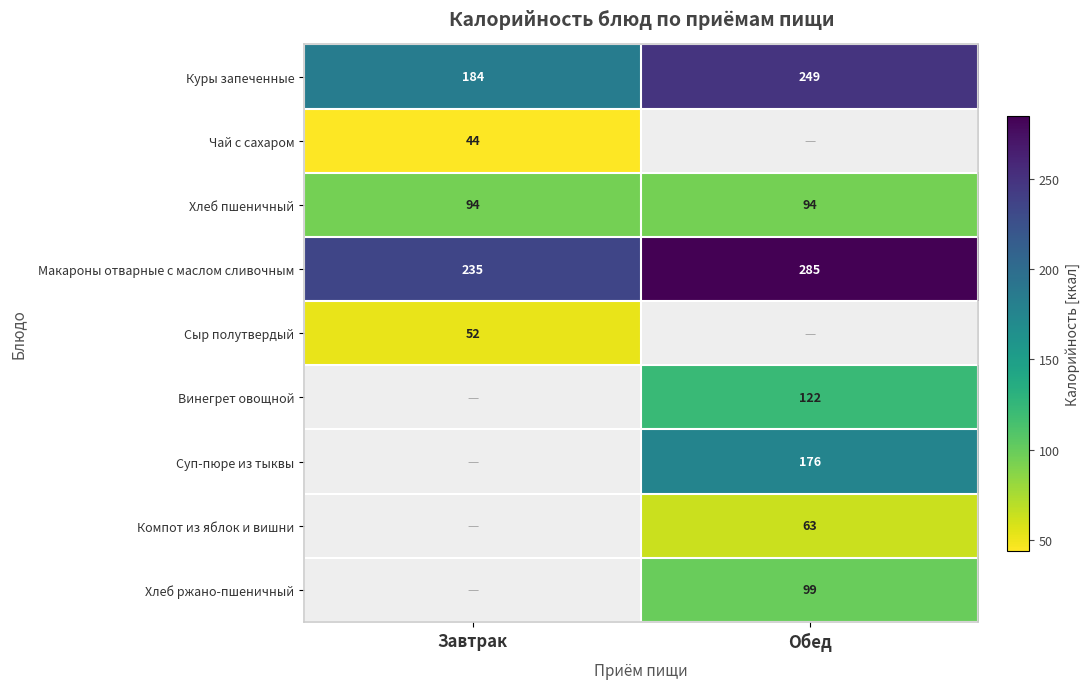

Is it true that Макароны отварные с маслом сливочным equals 102.8 at Завтрак?

False